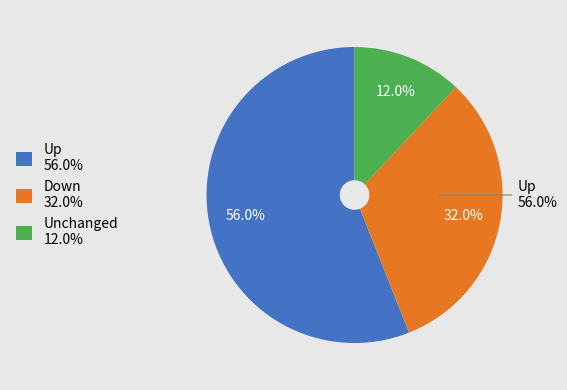

To the nearest percent, what percentage of the pie is up?

56%